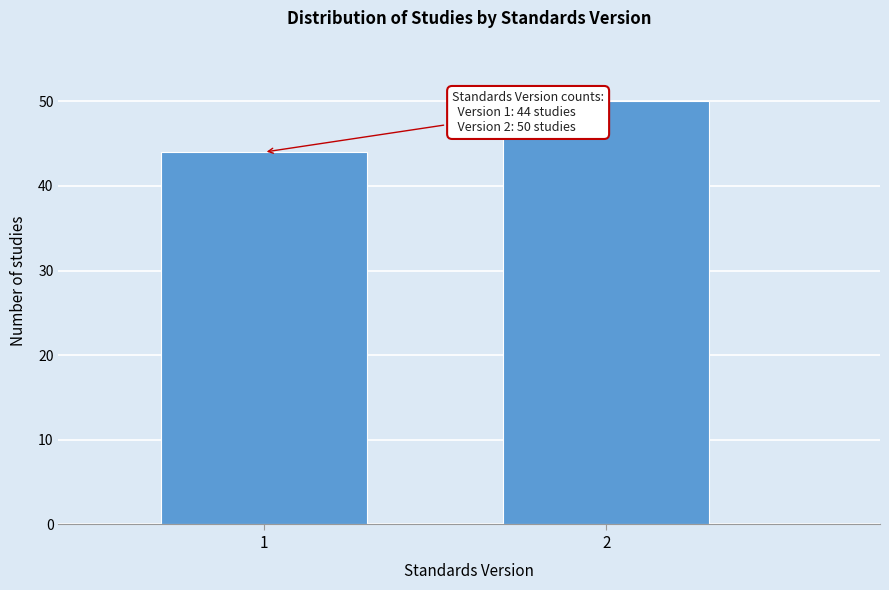

Reading left to right, transcribe all the data shown in this chart.

44	50